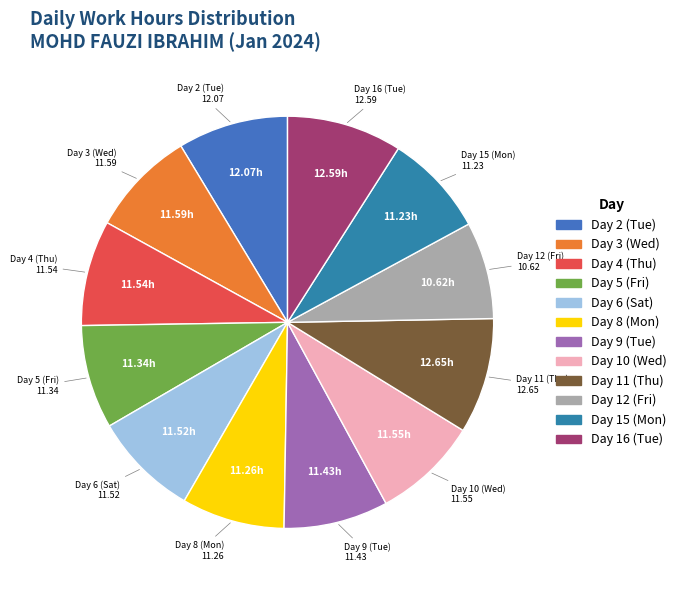

Approximately how many times larger is the value at Day 10 (Wed) compared to Day 15 (Mon)?

1.0